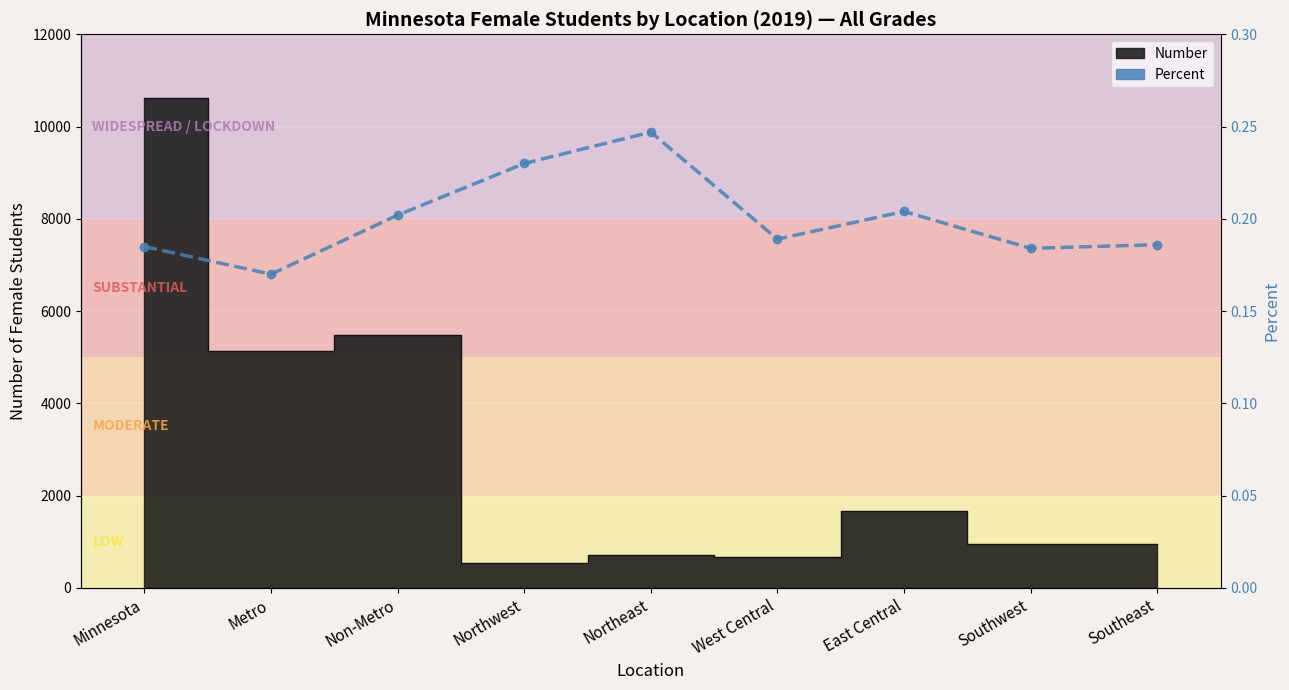

Rank the categories by value from highest to lowest.

Northeast, Northwest, East Central, Non-Metro, West Central, Southeast, Minnesota, Southwest, Metro